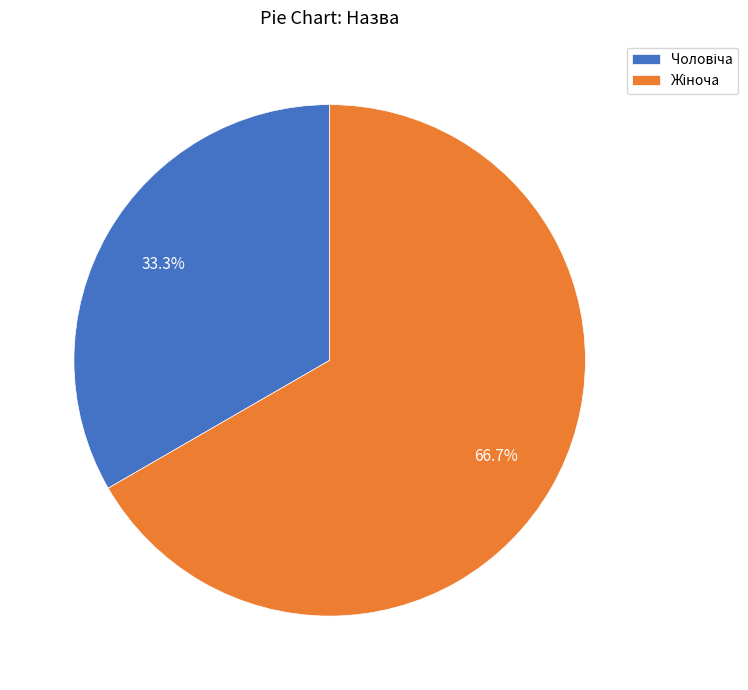

Does any single category account for the majority?

Yes